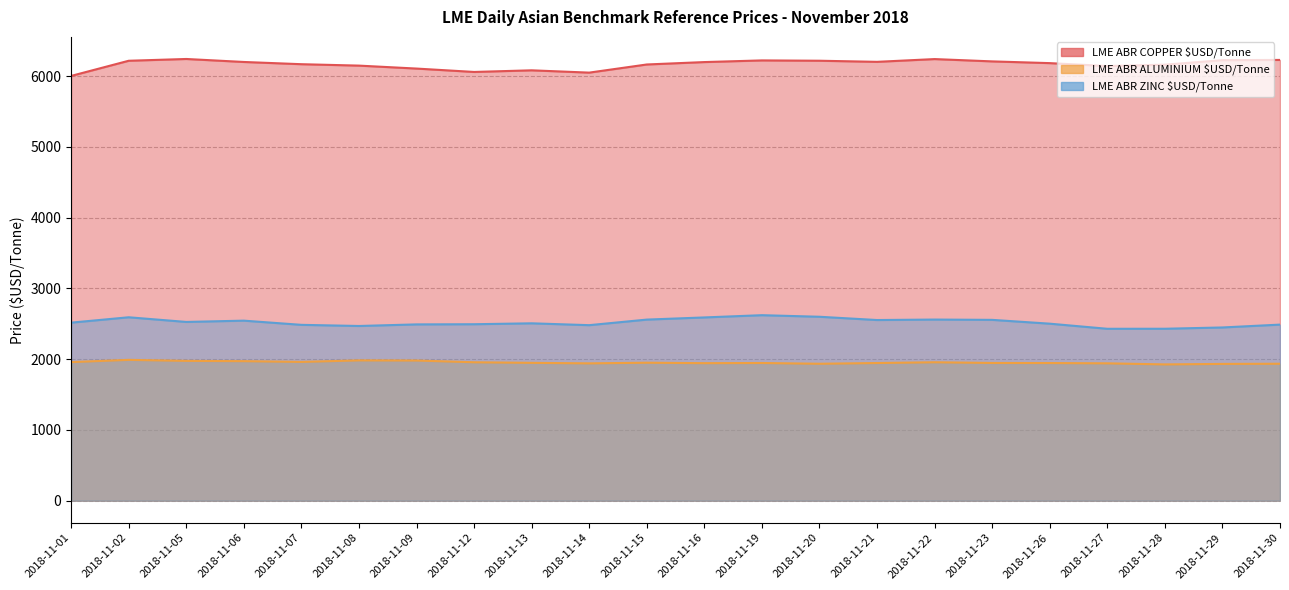

What value does the LME ABR COPPER $USD/Tonne series have at 2018-11-19?

6221.5